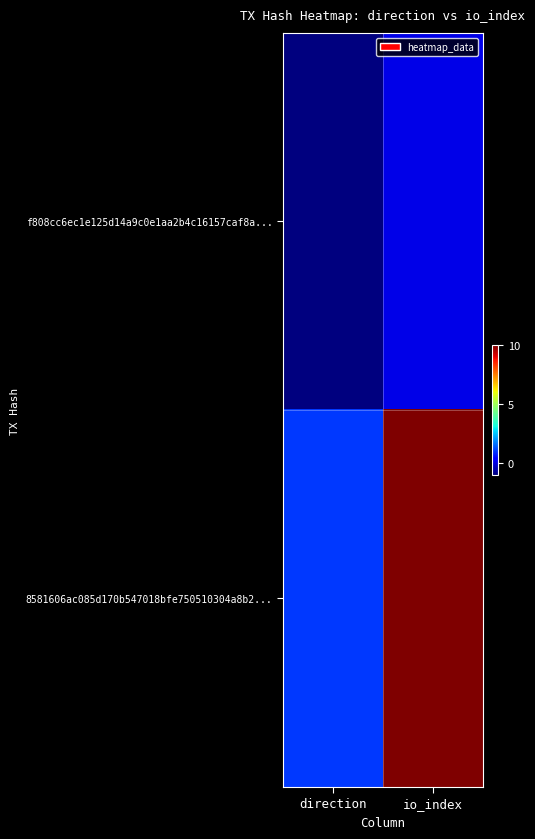

Reading right to left, extract all data points from this chart.

f808cc6ec1e125d14a9c0e1aa2b4c16157caf8a...: io_index=0	direction=-1
8581606ac085d170b547018bfe750510304a8b2...: io_index=10	direction=1